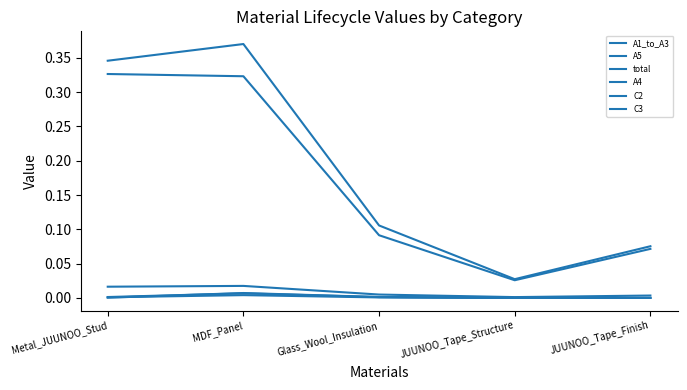

What is the sum of the A1_to_A3 values at JUUNOO_Tape_Finish and Metal_JUUNOO_Stud?

0.4